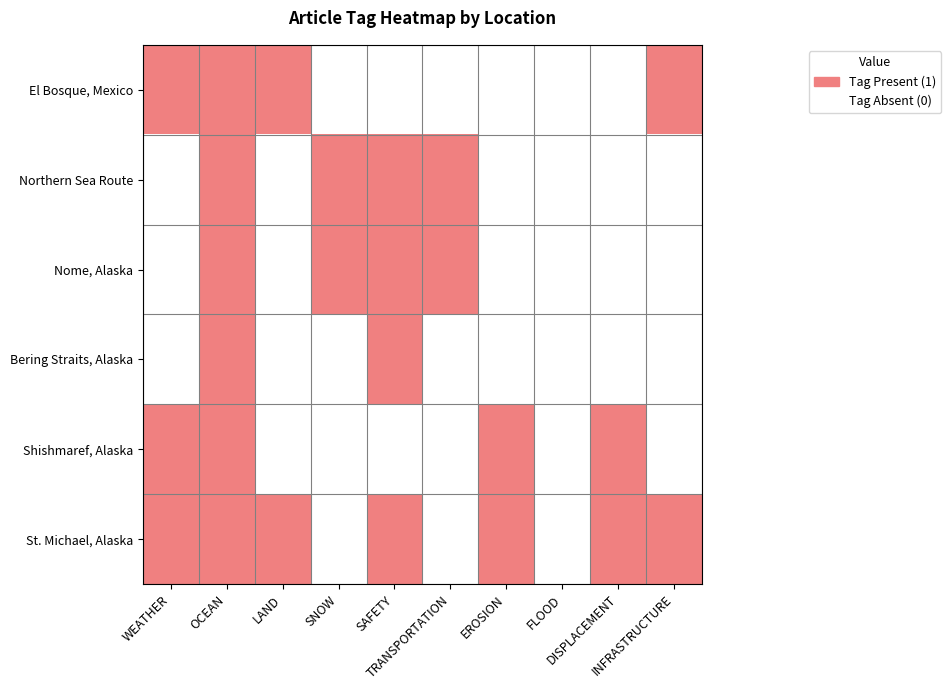

Reading left to right, transcribe all the data shown in this chart.

El Bosque, Mexico: WEATHER=1	OCEAN=1	LAND=1	SNOW=0	SAFETY=0	TRANSPORTATION=0	EROSION=0	FLOOD=0	DISPLACEMENT=0	INFRASTRUCTURE=1
Northern Sea Route: WEATHER=0	OCEAN=1	LAND=0	SNOW=1	SAFETY=1	TRANSPORTATION=1	EROSION=0	FLOOD=0	DISPLACEMENT=0	INFRASTRUCTURE=0
Nome, Alaska: WEATHER=0	OCEAN=1	LAND=0	SNOW=1	SAFETY=1	TRANSPORTATION=1	EROSION=0	FLOOD=0	DISPLACEMENT=0	INFRASTRUCTURE=0
Bering Straits, Alaska: WEATHER=0	OCEAN=1	LAND=0	SNOW=0	SAFETY=1	TRANSPORTATION=0	EROSION=0	FLOOD=0	DISPLACEMENT=0	INFRASTRUCTURE=0
Shishmaref, Alaska: WEATHER=1	OCEAN=1	LAND=0	SNOW=0	SAFETY=0	TRANSPORTATION=0	EROSION=1	FLOOD=0	DISPLACEMENT=1	INFRASTRUCTURE=0
St. Michael, Alaska: WEATHER=1	OCEAN=1	LAND=1	SNOW=0	SAFETY=1	TRANSPORTATION=0	EROSION=1	FLOOD=0	DISPLACEMENT=1	INFRASTRUCTURE=1